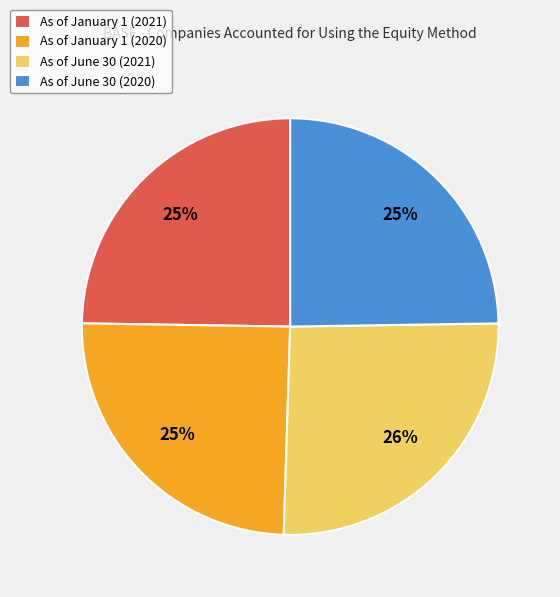

Which slice is the largest?

As of June 30 (2021)